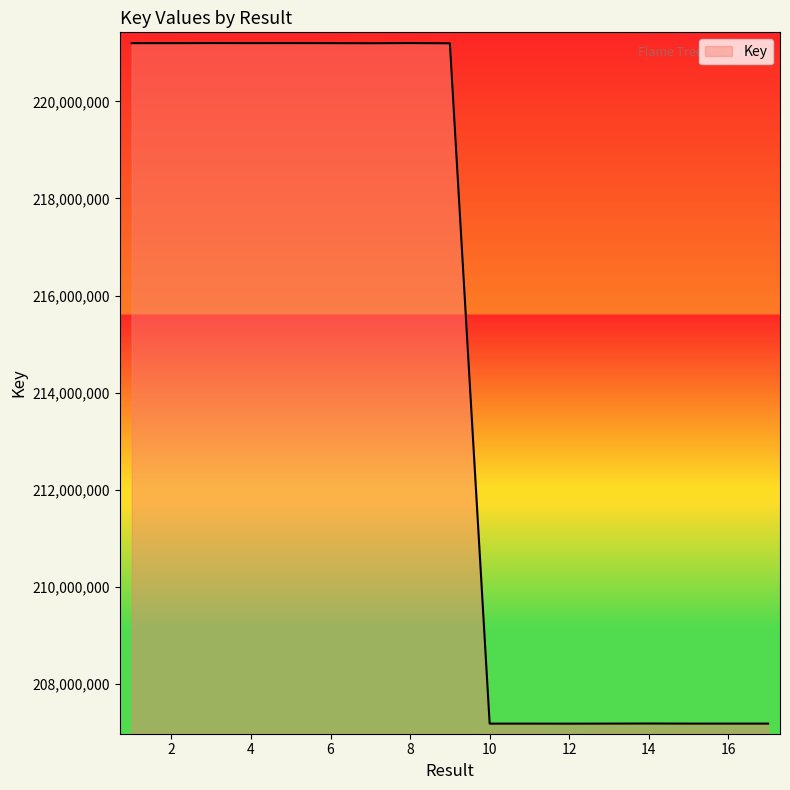

Count the number of data series in this chart.

1